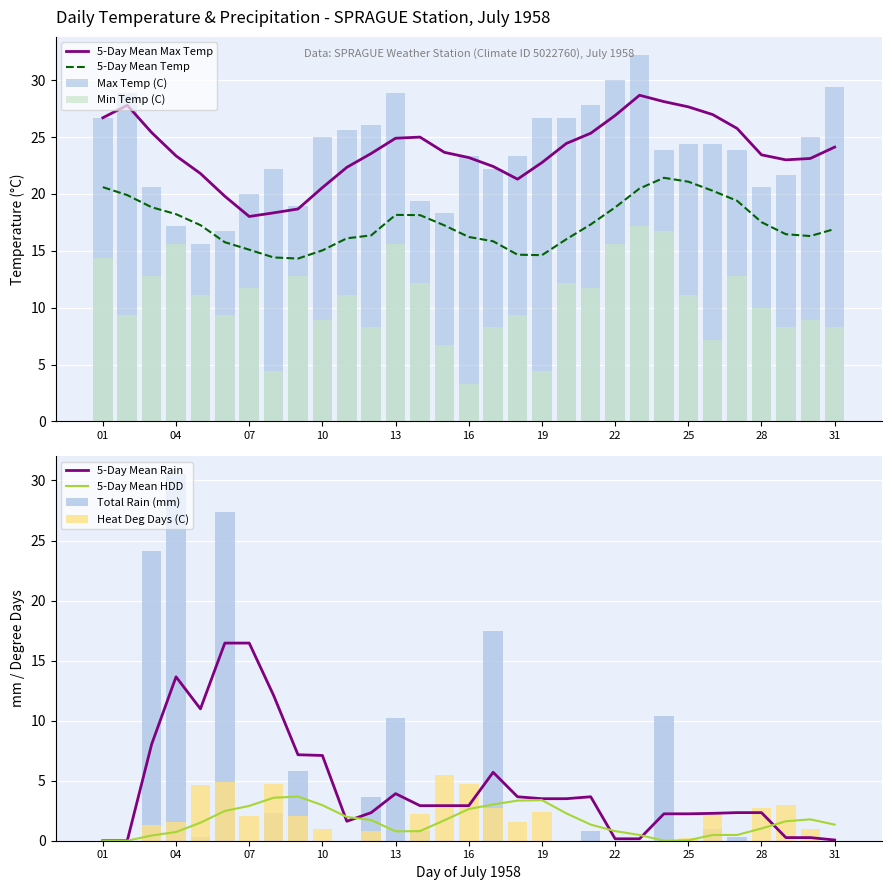

What is the value of the Max Temp (C) bar at the 31st from the left?

29.4